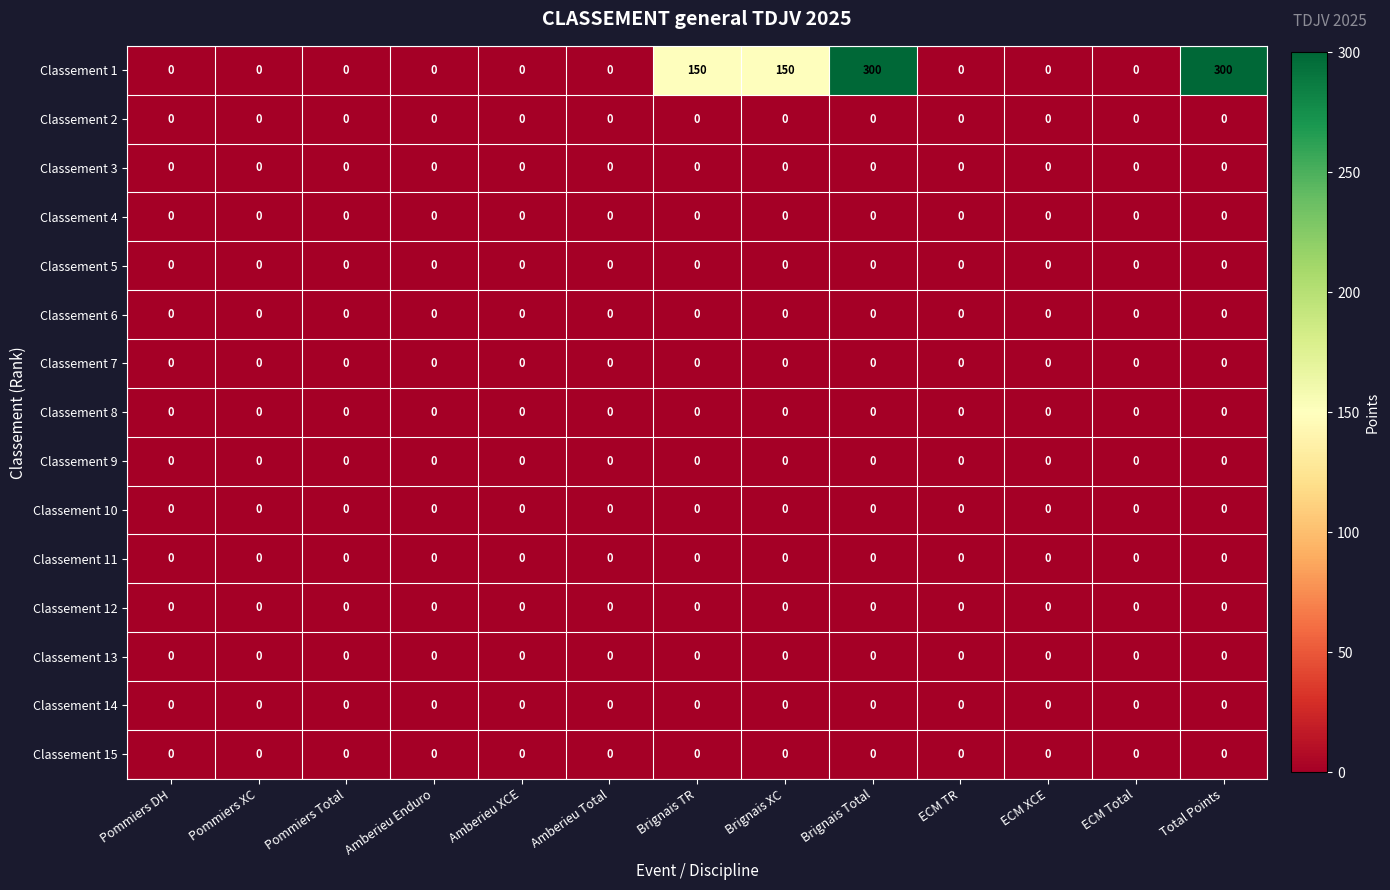

Which series has the widest spread of values?

Classement 1